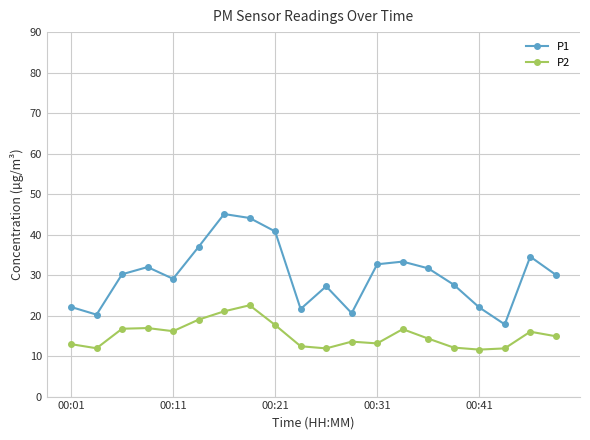

Which series has the widest spread of values?

P1